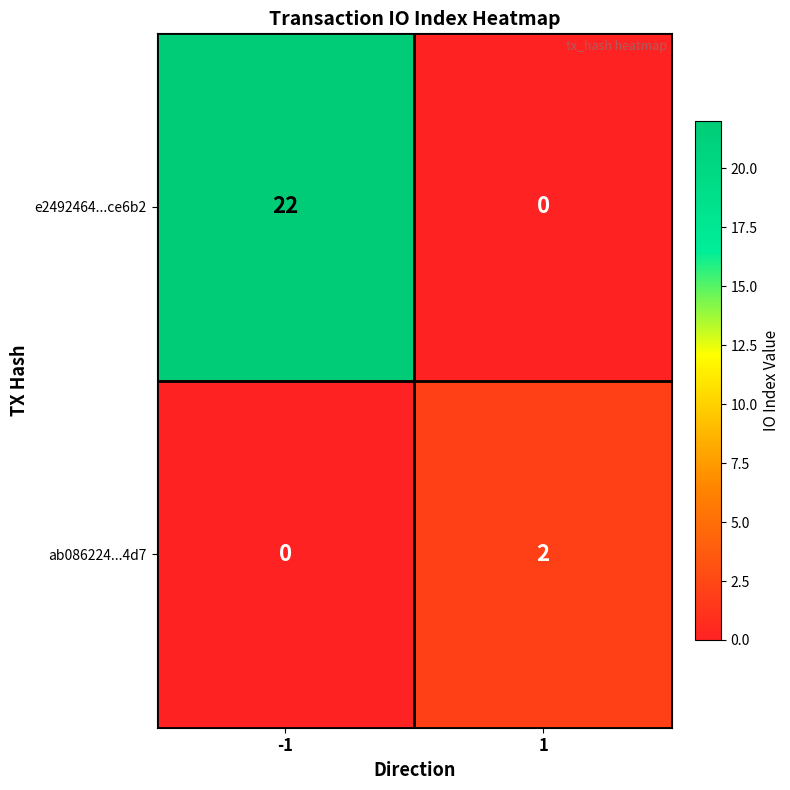

Which series has the widest spread of values?

e2492464...ce6b2